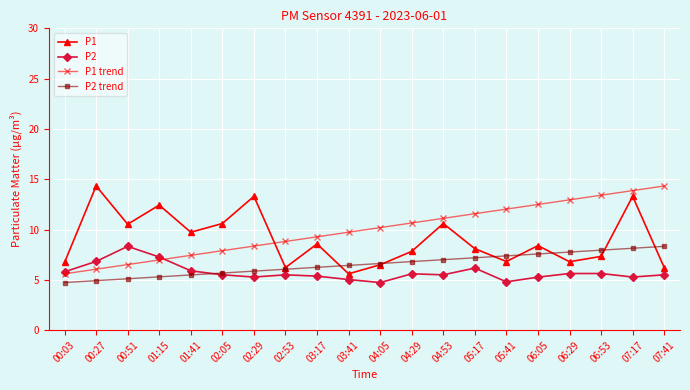

What is the sum of the P2 trend values at 01:41 and 05:17?

12.7